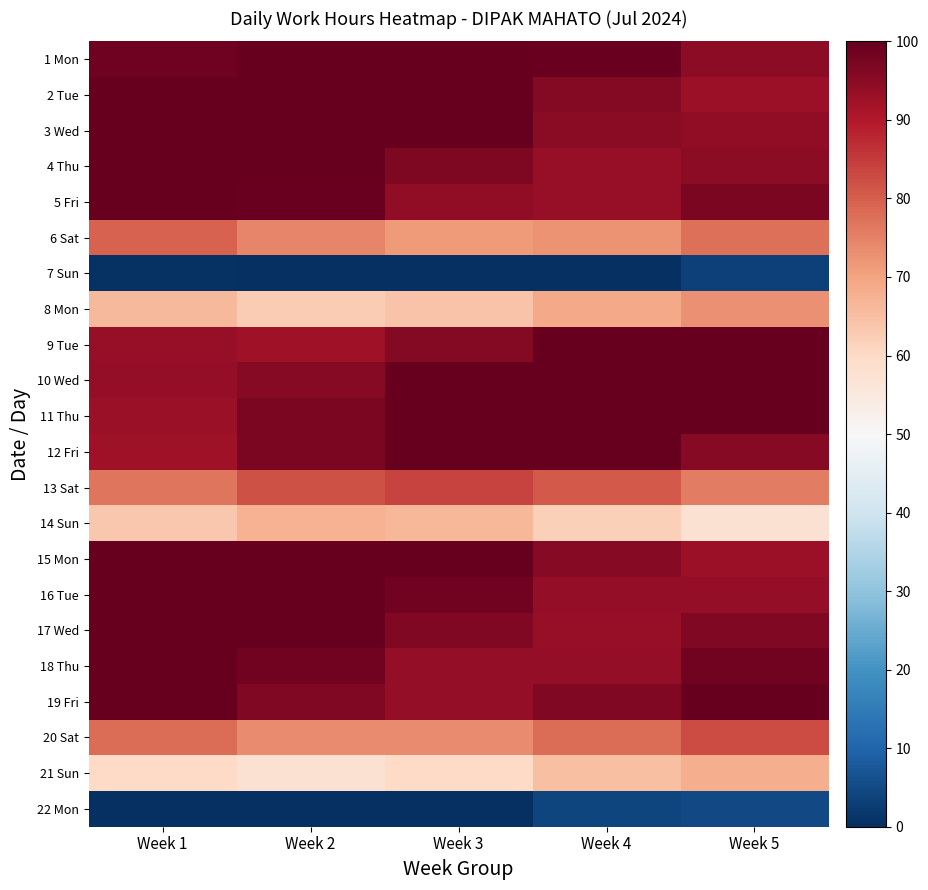

At how many categories does at least one series exceed 64?

5